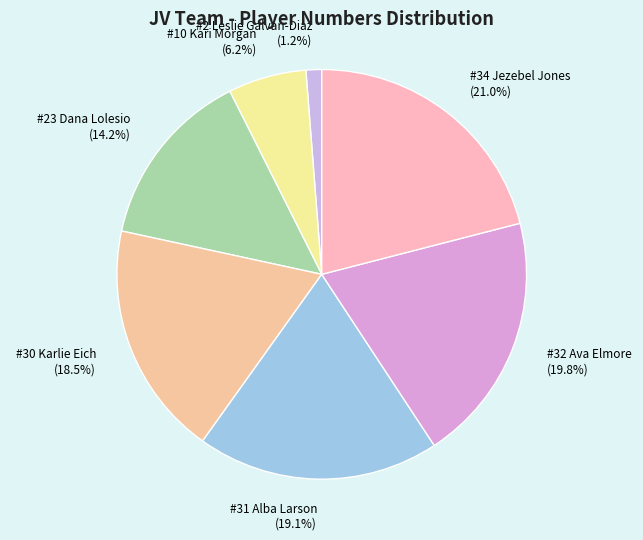

Does #32 Ava Elmore represent more than half of the total?

No